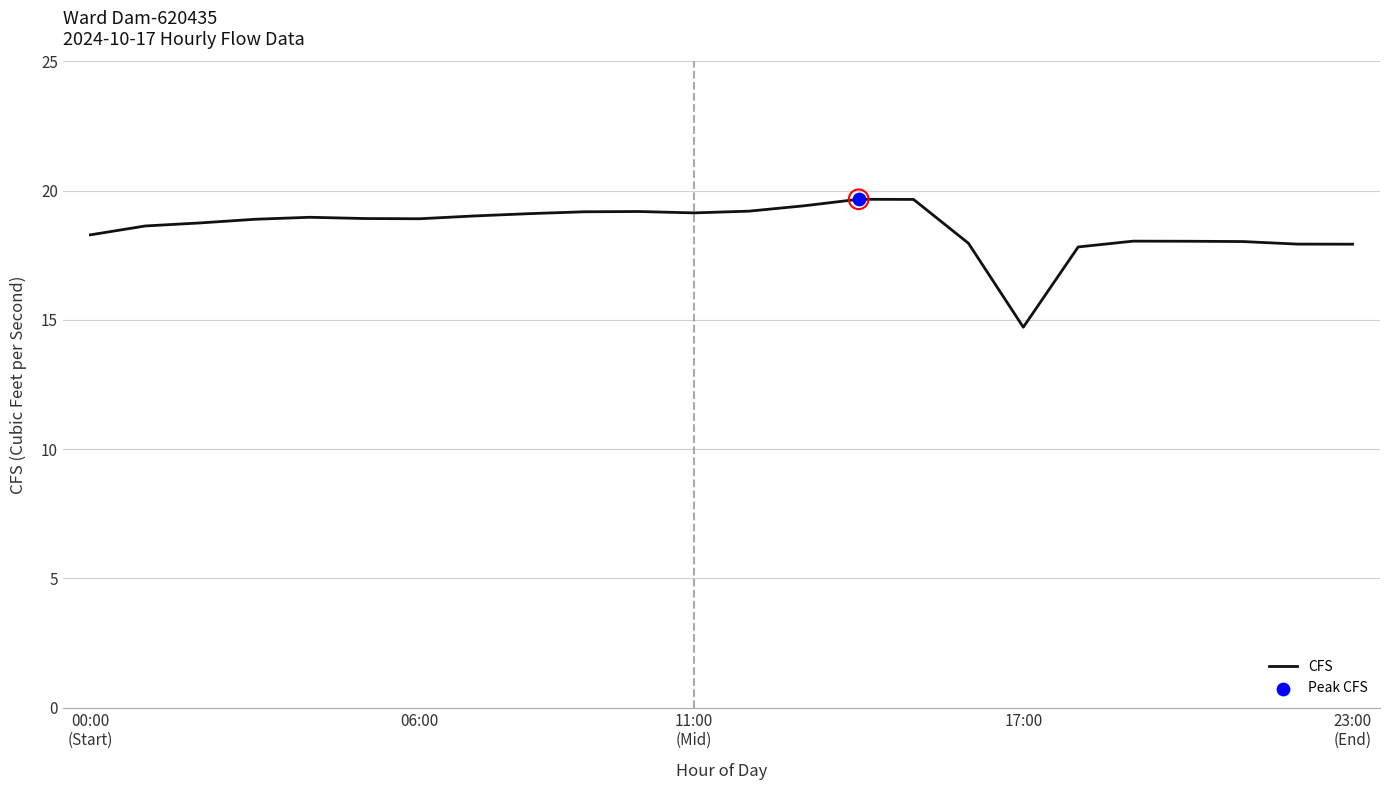

What is the greatest value displayed?

19.7